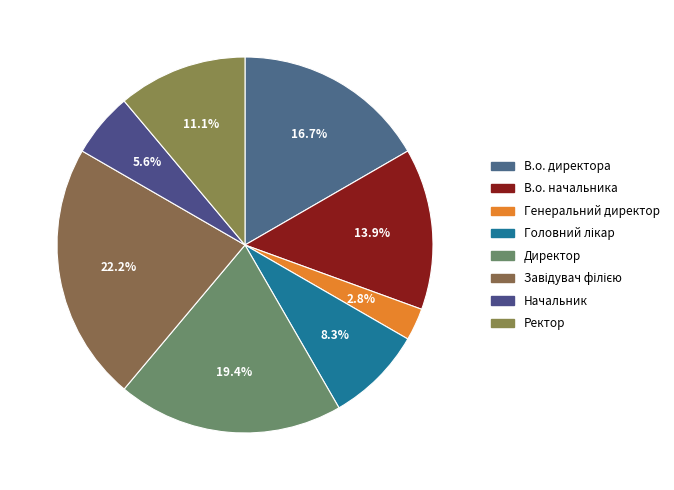

Does Генеральний директор represent more than half of the total?

No